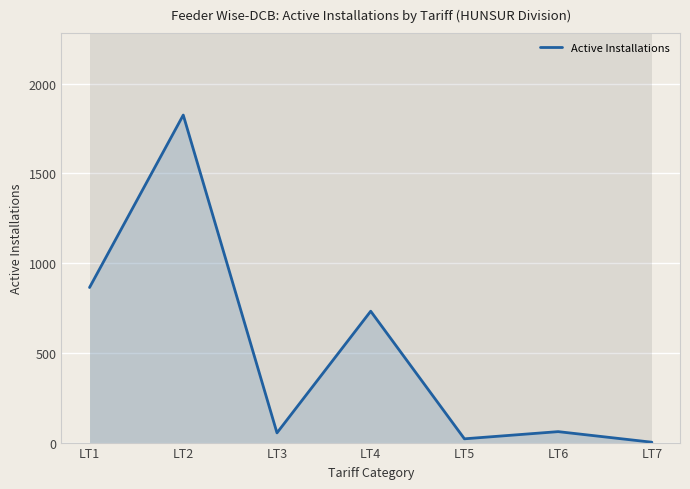

What is the minimum value shown in the chart?

2